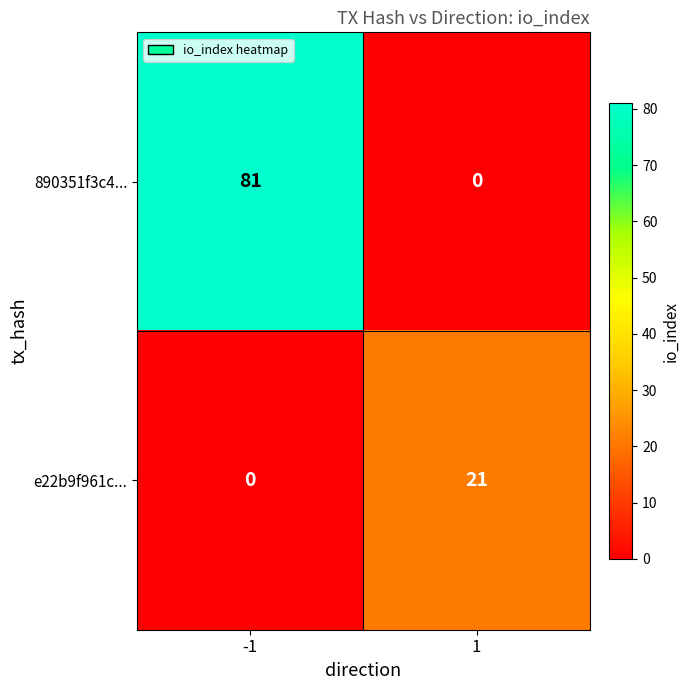

Which series has the largest total across all categories?

890351f3c4...